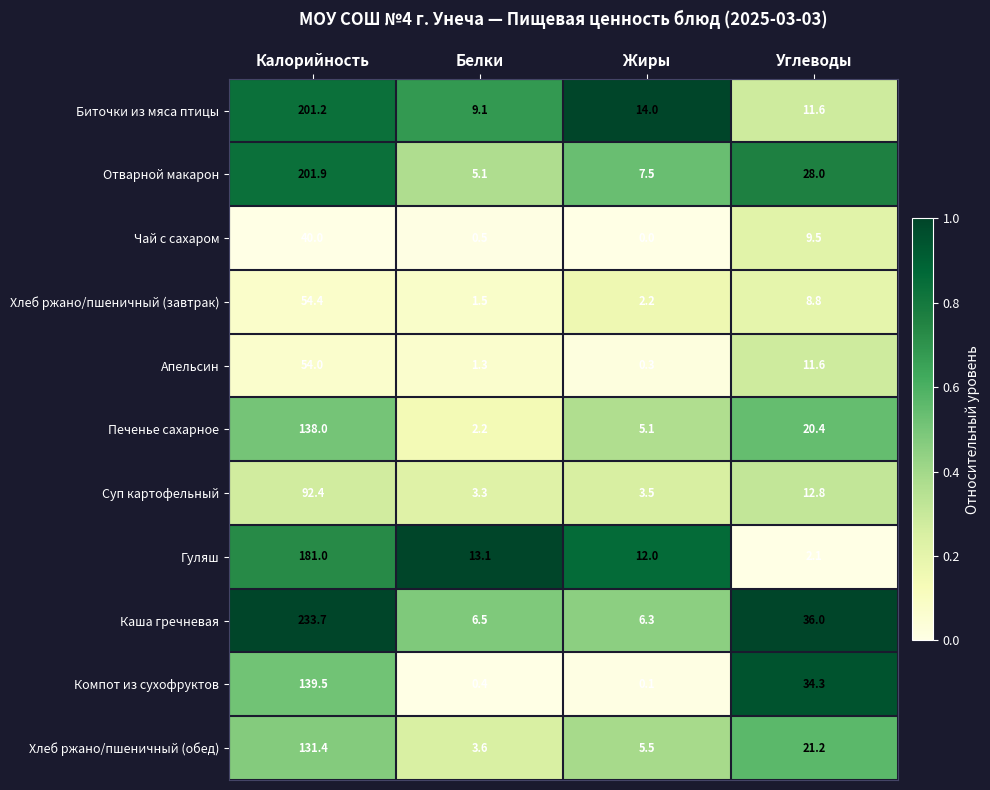

Rank the categories by Каша гречневая value from lowest to highest.

Жиры, Белки, Углеводы, Калорийность